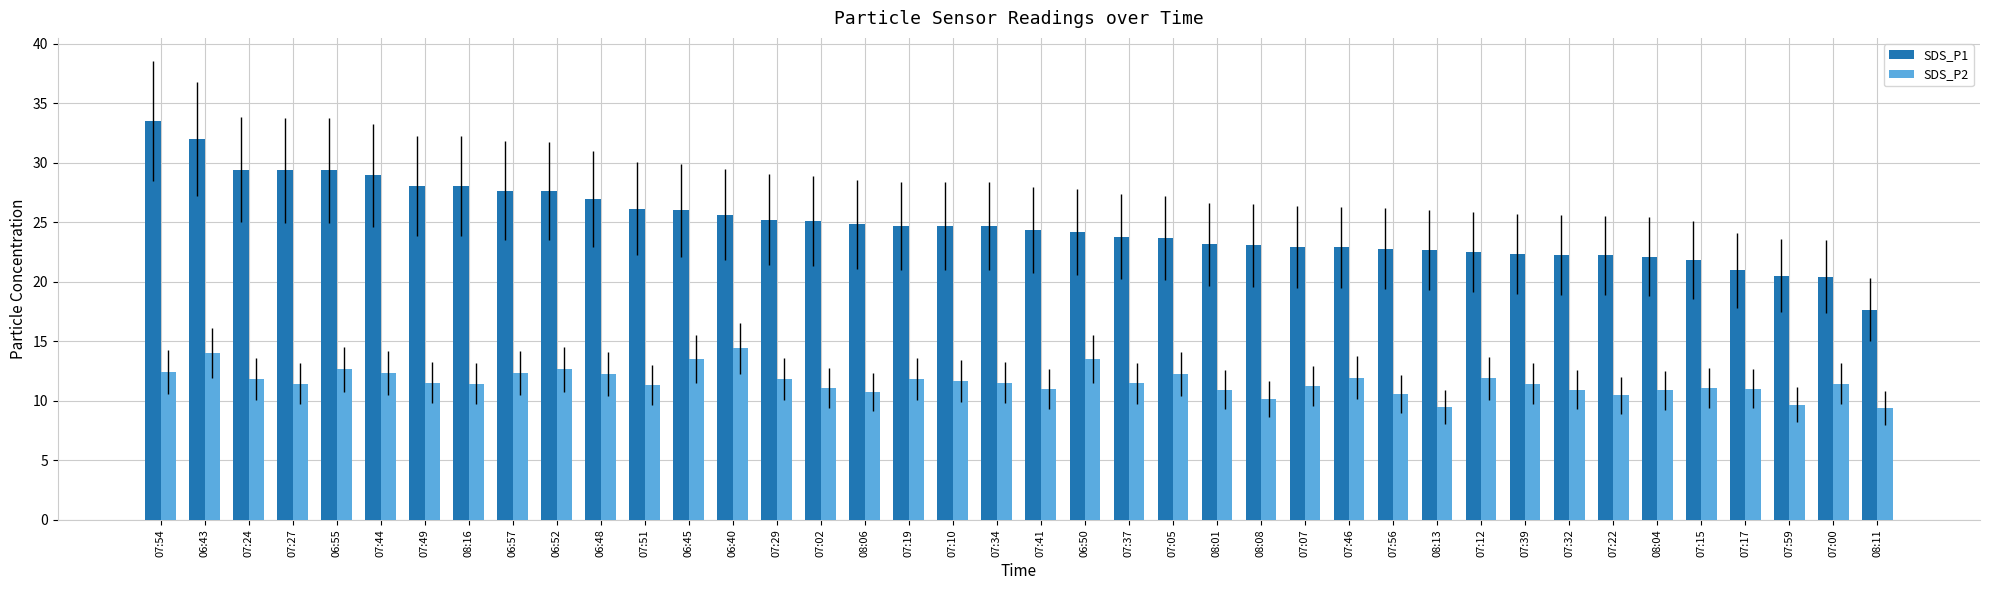

What value does the SDS_P1 series have at 08:04?

22.1